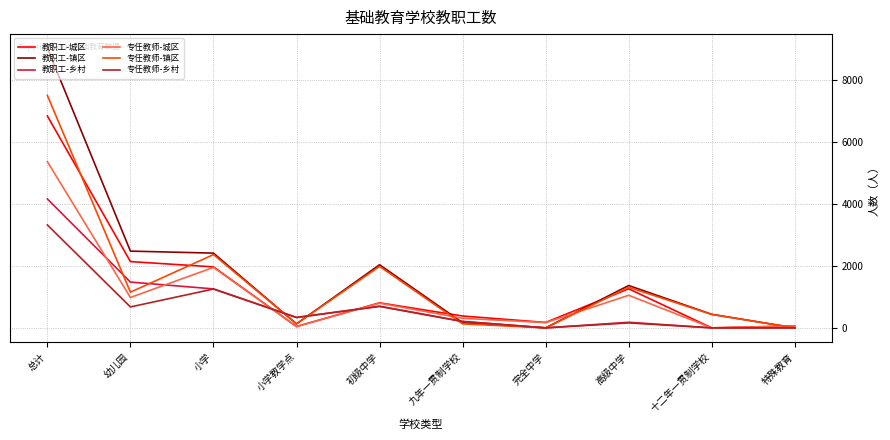

What is the total value across all series at 初级中学?

7014